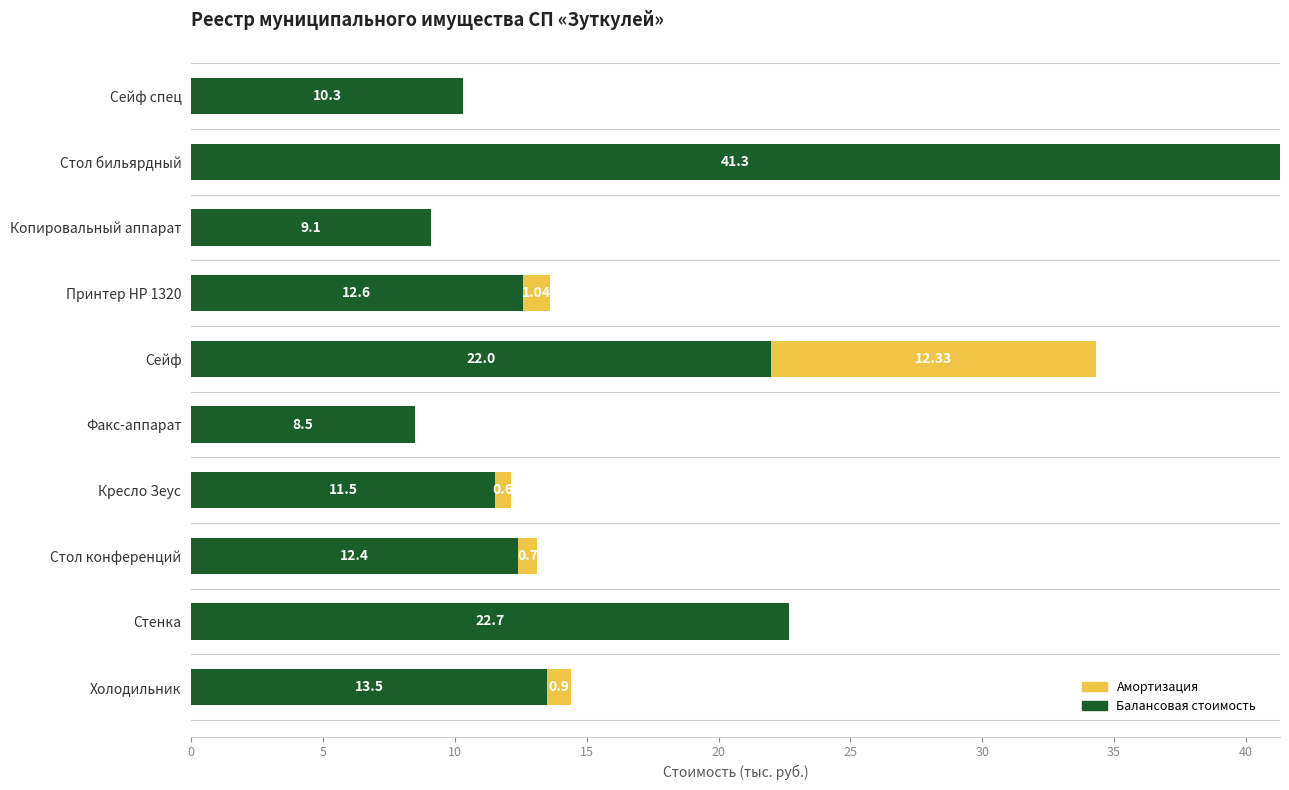

What is the sum of the Балансовая стоимость values at Стол бильярдный and Холодильник?

54.8